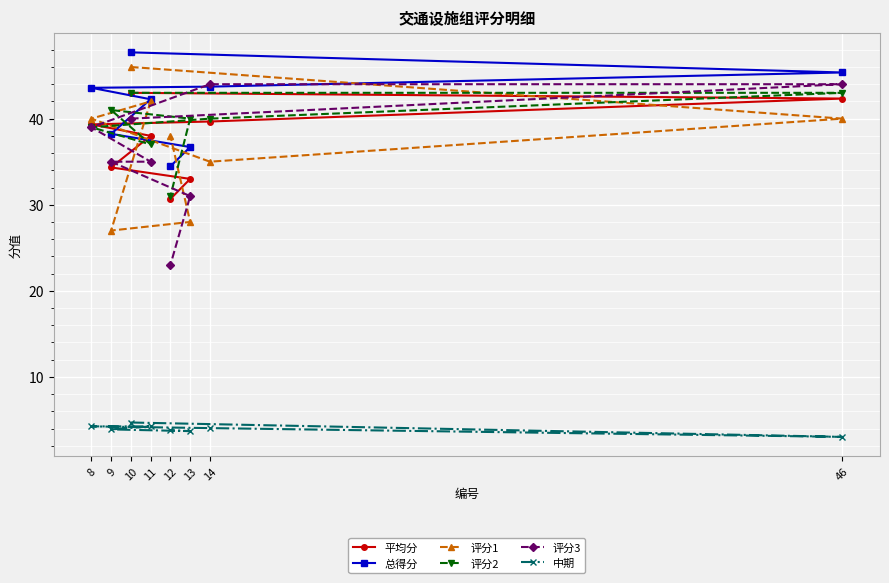

Is it true that 中期 equals 3.7 at 13?

True